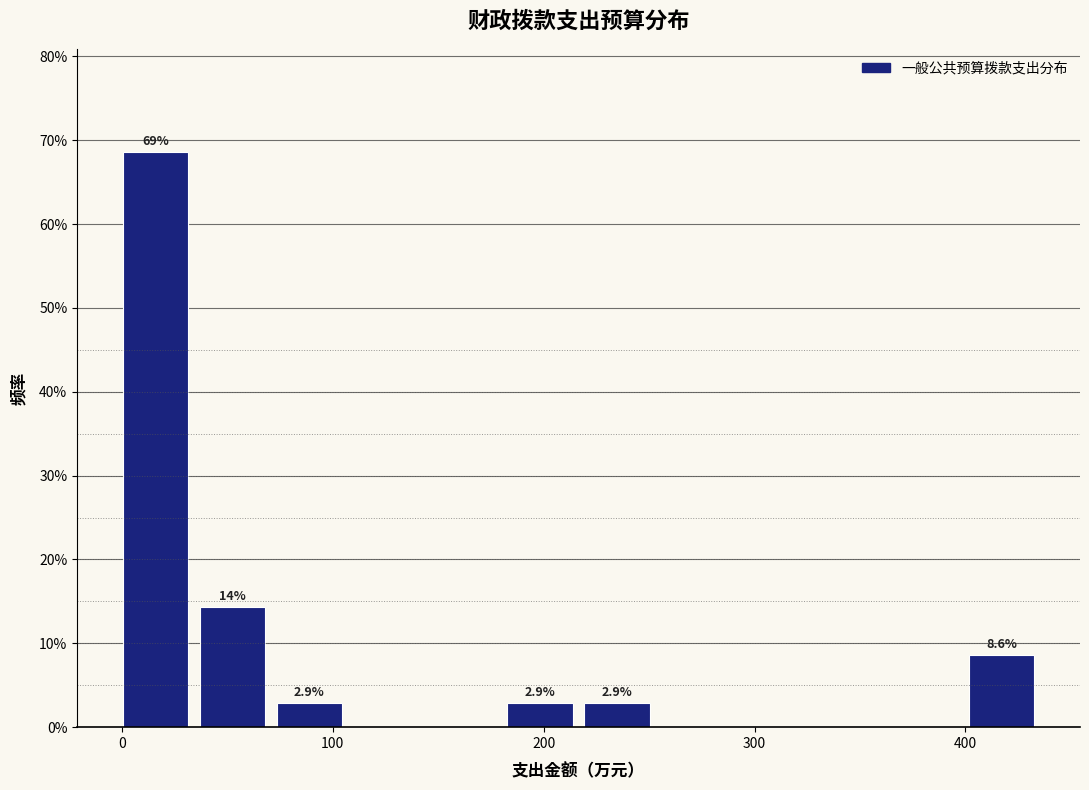

Around what value on the x-axis is the tallest bar? Give the approximate position of its centre, as read against the axis.

20